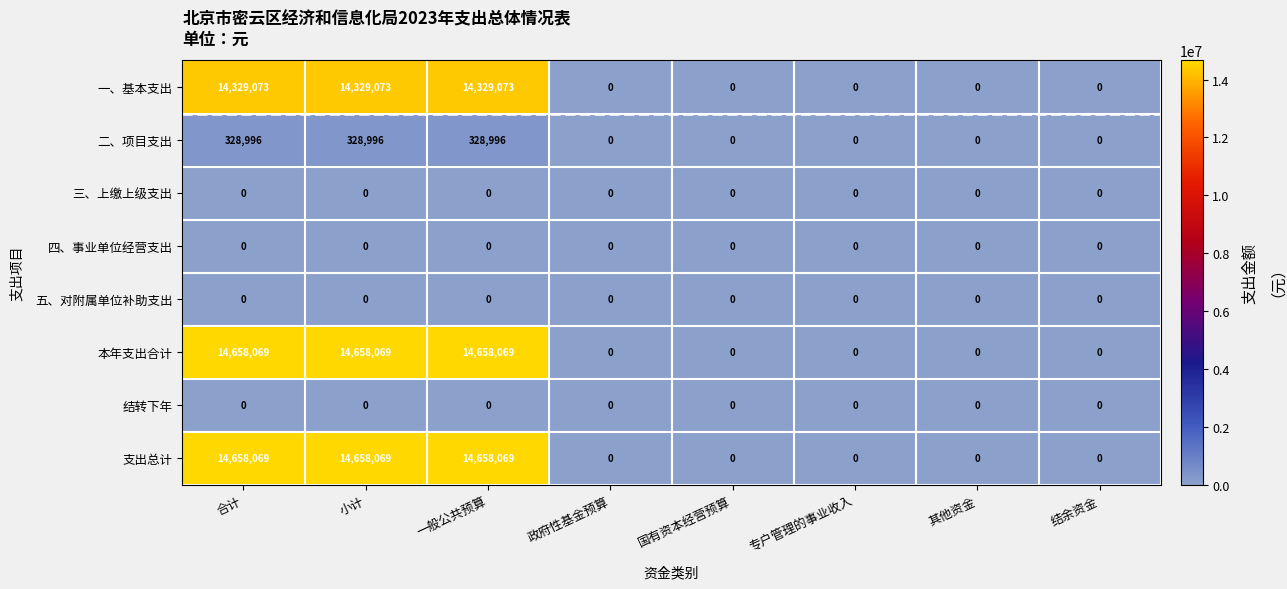

What is the spread (max minus min) of values at 一般公共预算?

14658069